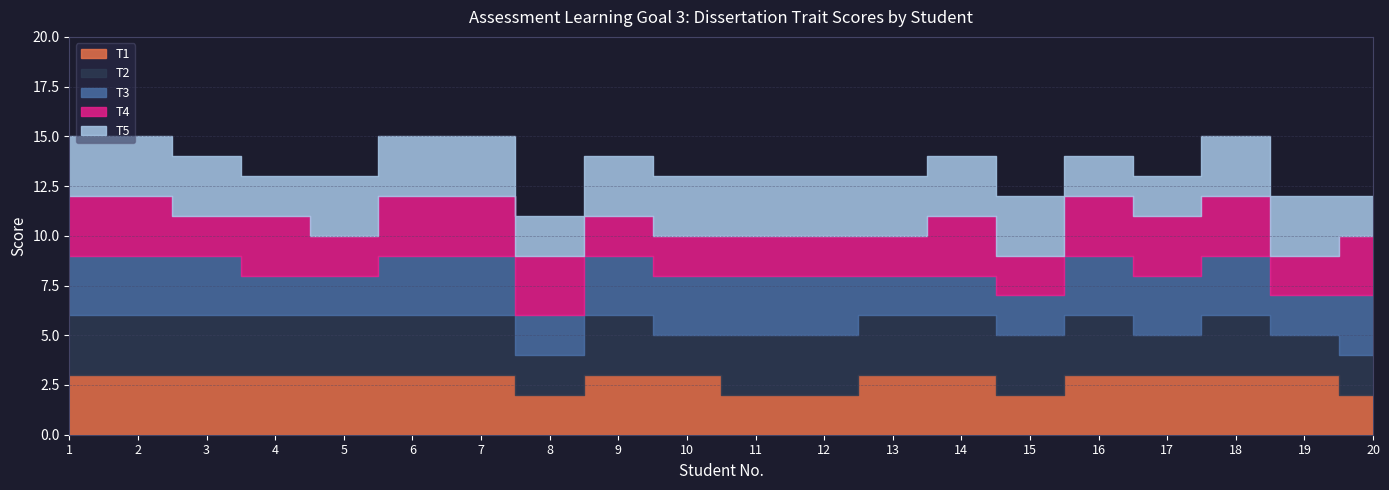

Reading left to right, what are all the values shown in this chart?

T1: 1=3	2=3	3=3	4=3	5=3	6=3	7=3	8=2	9=3	10=3	11=2	12=2	13=3	14=3	15=2	16=3	17=3	18=3	19=3	20=2
T2: 1=3	2=3	3=3	4=3	5=3	6=3	7=3	8=2	9=3	10=2	11=3	12=3	13=3	14=3	15=3	16=3	17=2	18=3	19=2	20=2
T3: 1=3	2=3	3=3	4=2	5=2	6=3	7=3	8=2	9=3	10=3	11=3	12=3	13=2	14=2	15=2	16=3	17=3	18=3	19=2	20=3
T4: 1=3	2=3	3=2	4=3	5=2	6=3	7=3	8=3	9=2	10=2	11=2	12=2	13=2	14=3	15=2	16=3	17=3	18=3	19=2	20=3
T5: 1=3	2=3	3=3	4=2	5=3	6=3	7=3	8=2	9=3	10=3	11=3	12=3	13=3	14=3	15=3	16=2	17=2	18=3	19=3	20=2